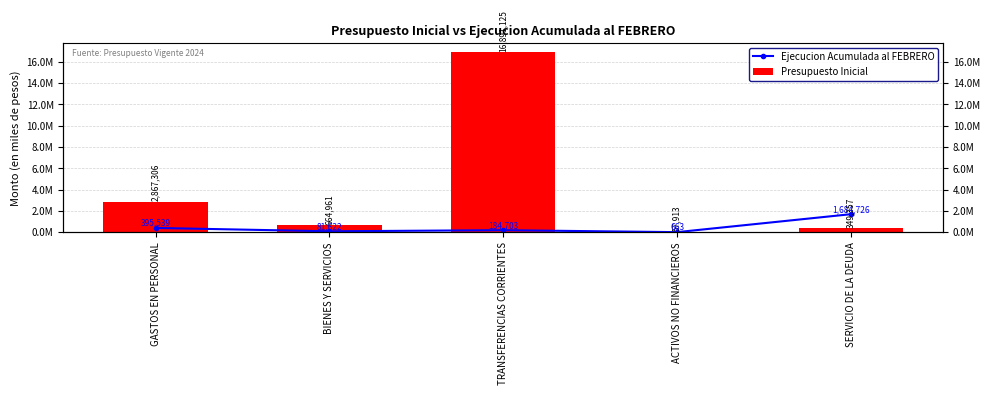

Count the number of data series in this chart.

2